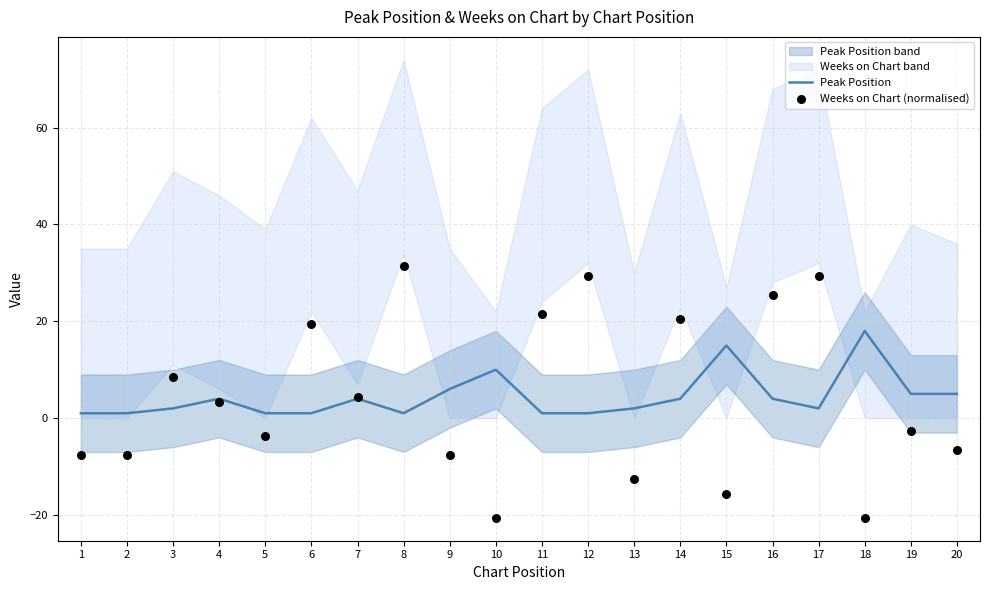

Which series contains the lowest Y value?

Weeks on Chart (normalised)